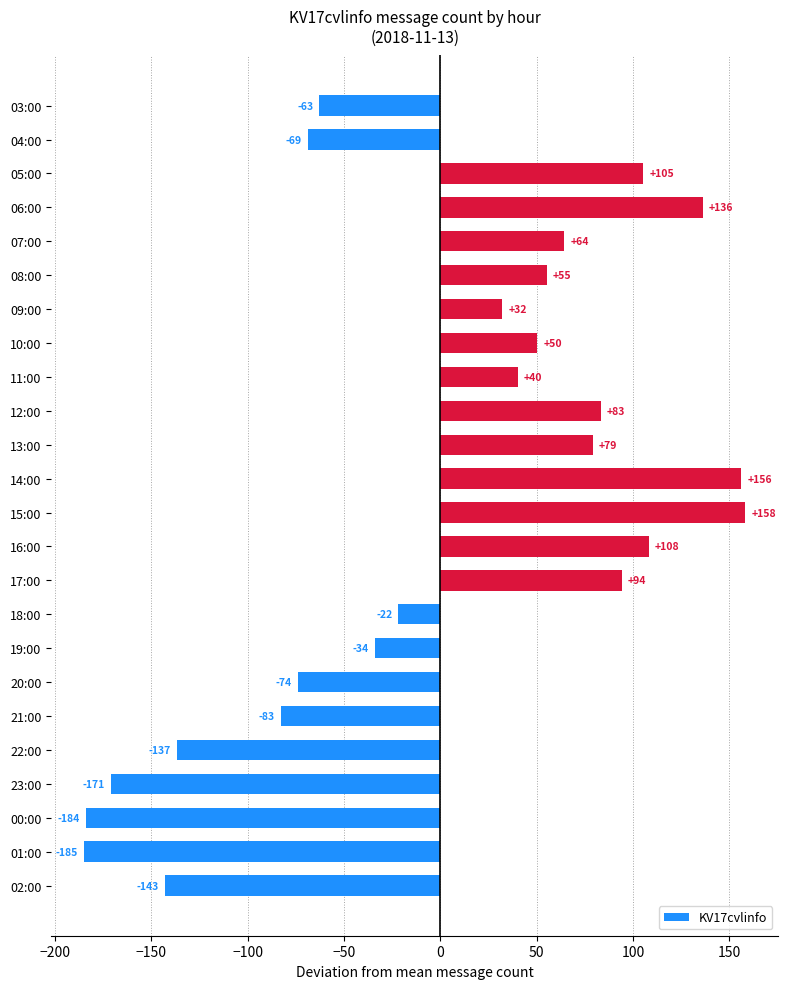

Where is the data nearest to the value -13?

18:00